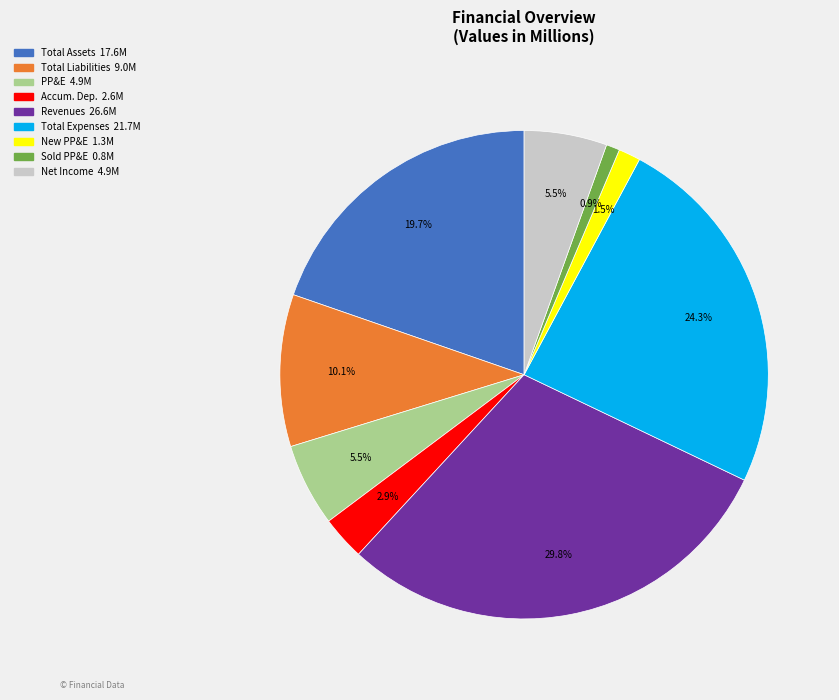

Which slice is the largest?

Revenues